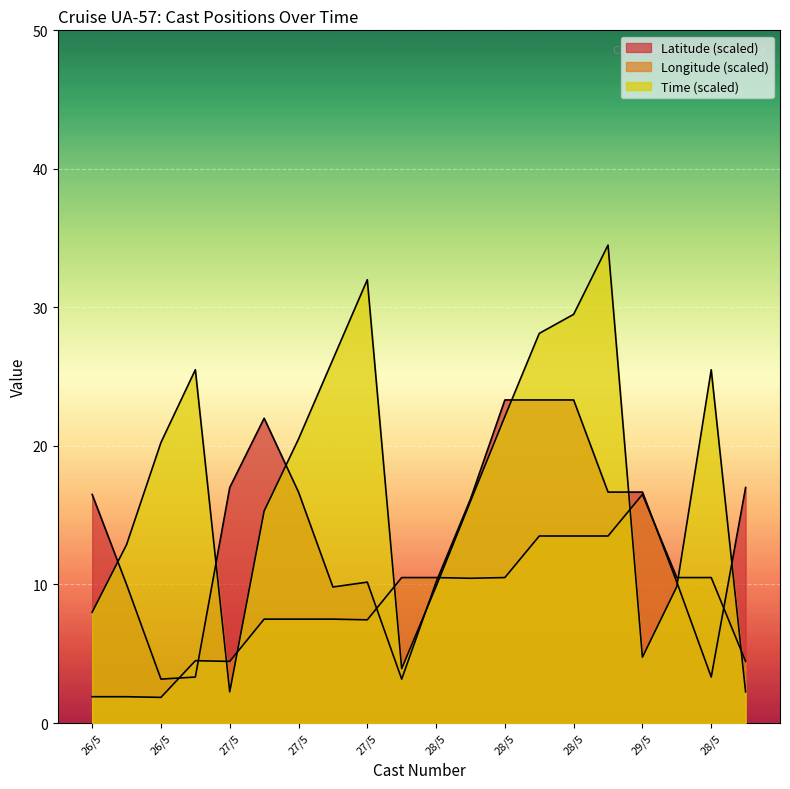

True or false: Latitude and Time cross at least once.

True